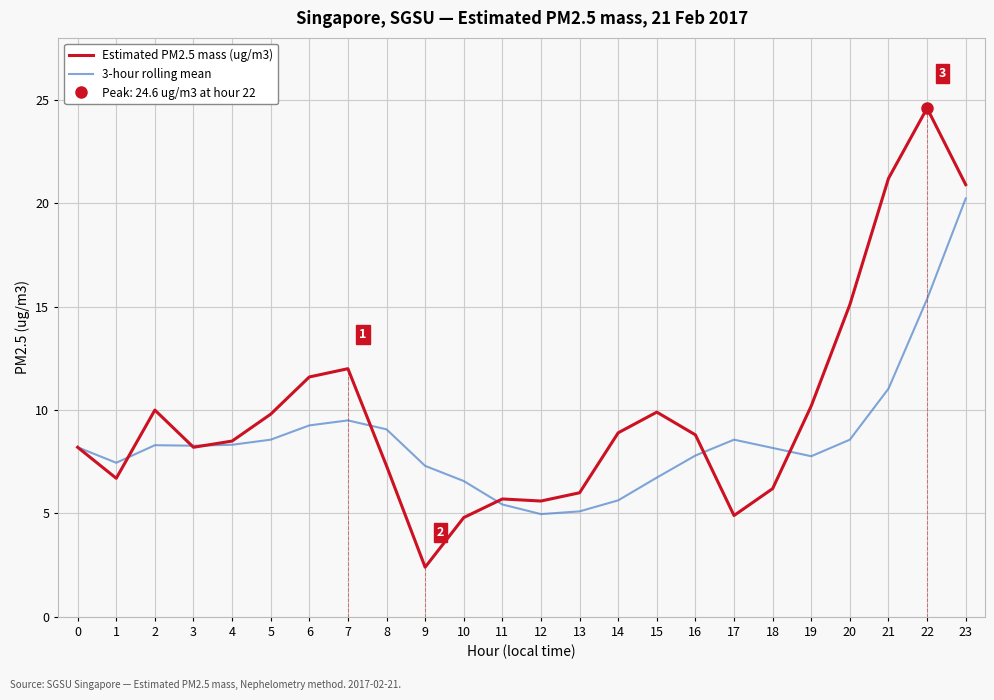

Reading right to left, what are all the values shown in this chart?

Estimated PM2.5 mass (ug/m3): 20.9	24.6	21.2	15.1	10.2	6.2	4.9	8.8	9.9	8.9	6.0	5.6	5.7	4.8	2.4	7.3	12.0	11.6	9.8	8.5	8.2	10.0	6.7	8.2
3-hour rolling mean: 20.2	15.4	11.0	8.6	7.8	8.2	8.6	7.8	6.7	5.6	5.1	5.0	5.4	6.6	7.3	9.1	9.5	9.3	8.6	8.3	8.3	8.3	7.5	8.2